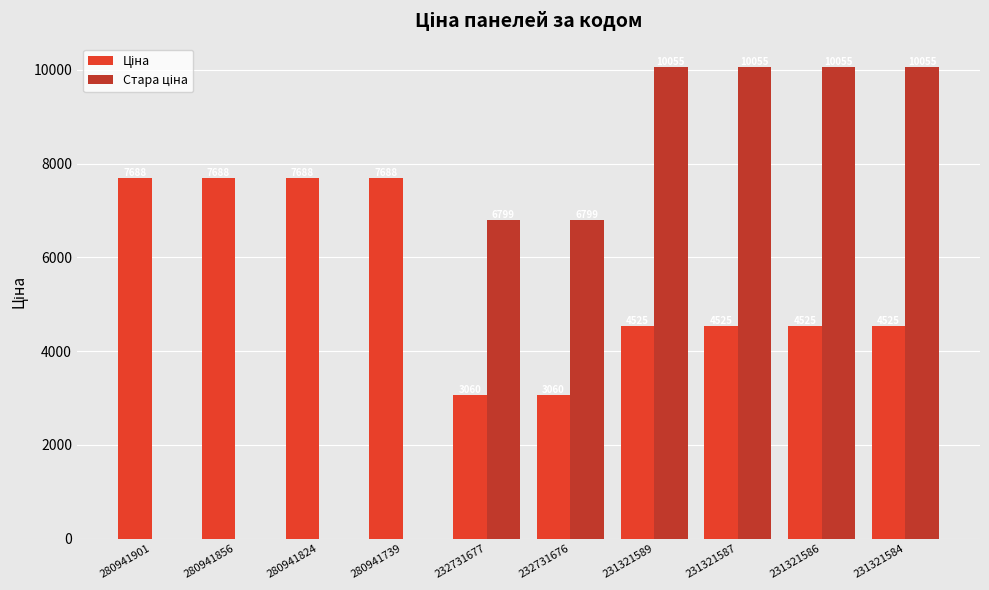

What is the value of the Ціна bar at the 8th from the left?

4524.7